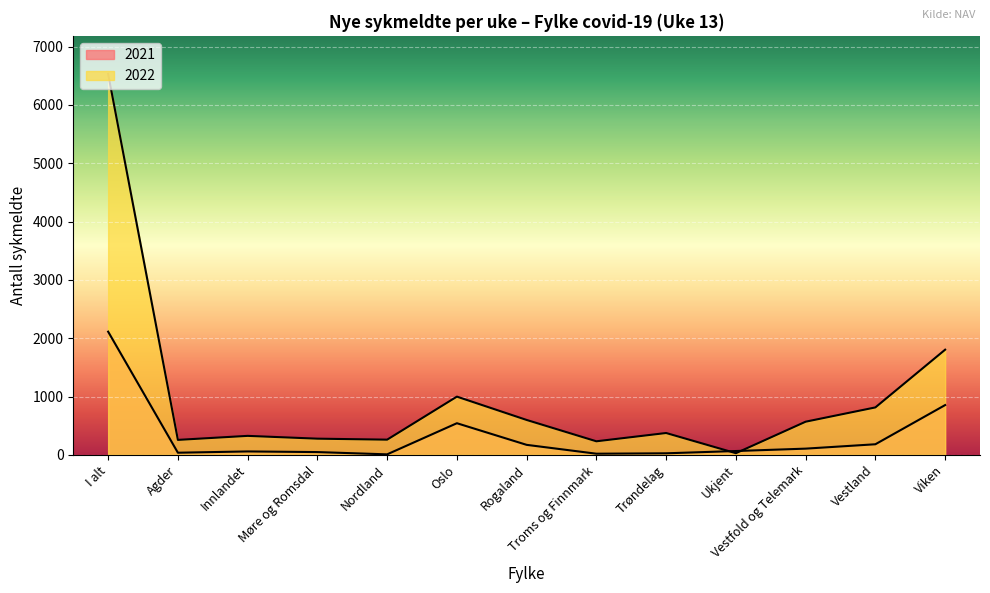

What is the approximate value of 2022 at Nordland?

260